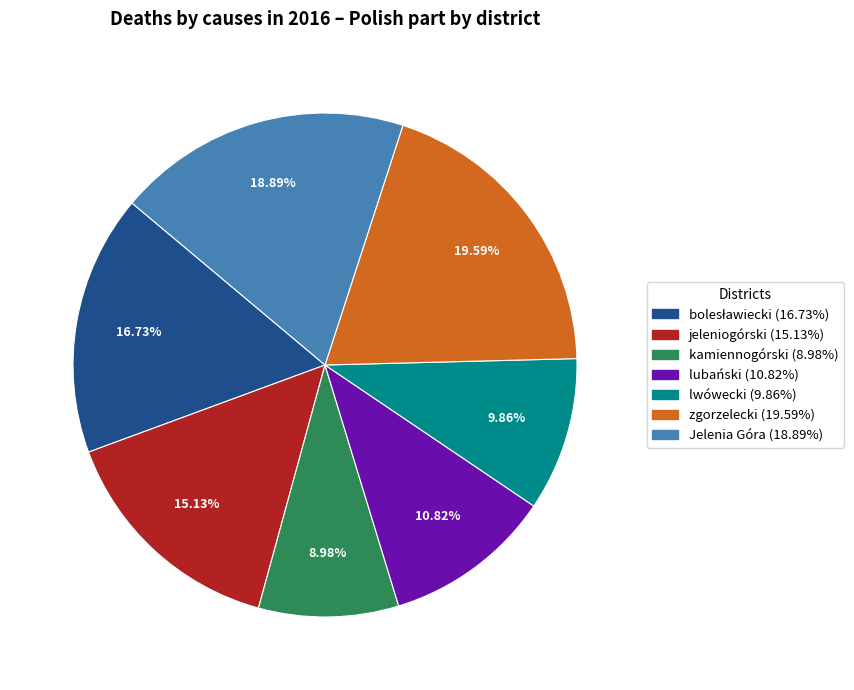

What is the ratio of the value at lubański to the value at lwówecki?

1.1